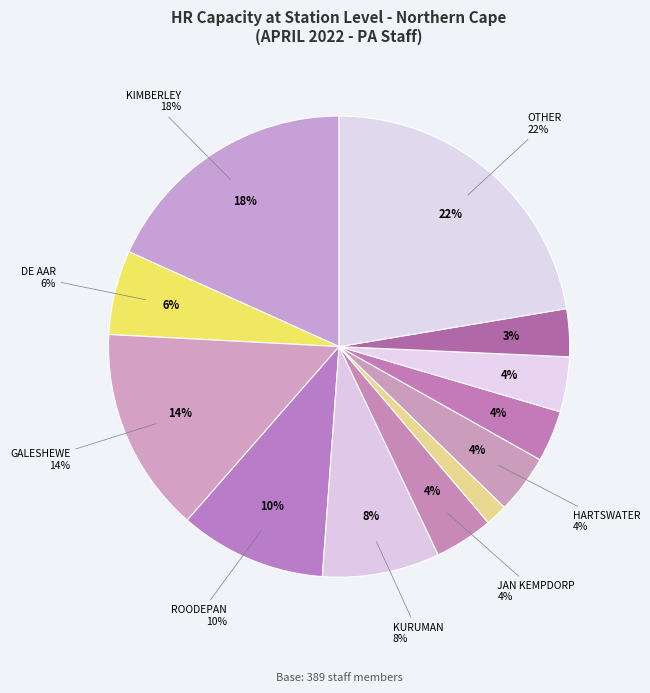

To the nearest percent, what is the combined percentage of JAN KEMPDORP and ROODEPAN?

14%